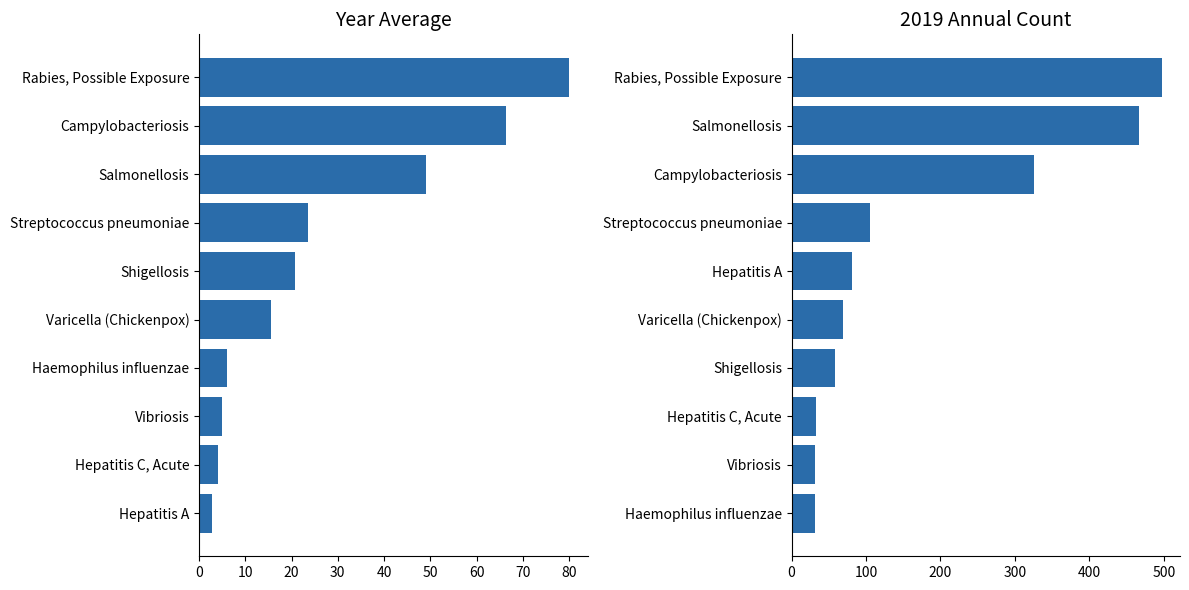

What are all the series names shown in the legend?

yearavg, y2019